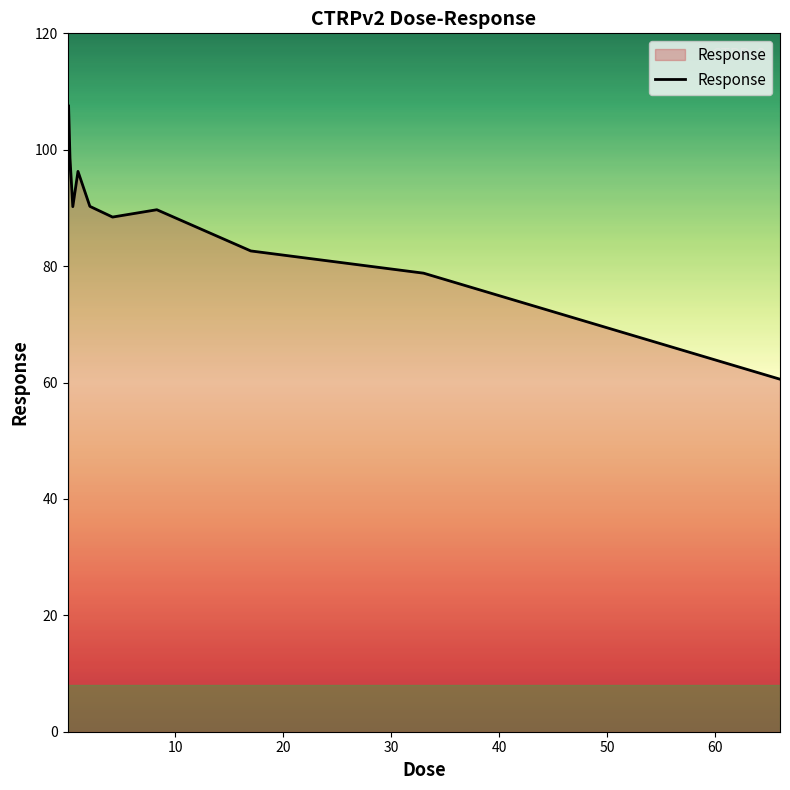

What is the difference between the maximum and minimum values?

100.3